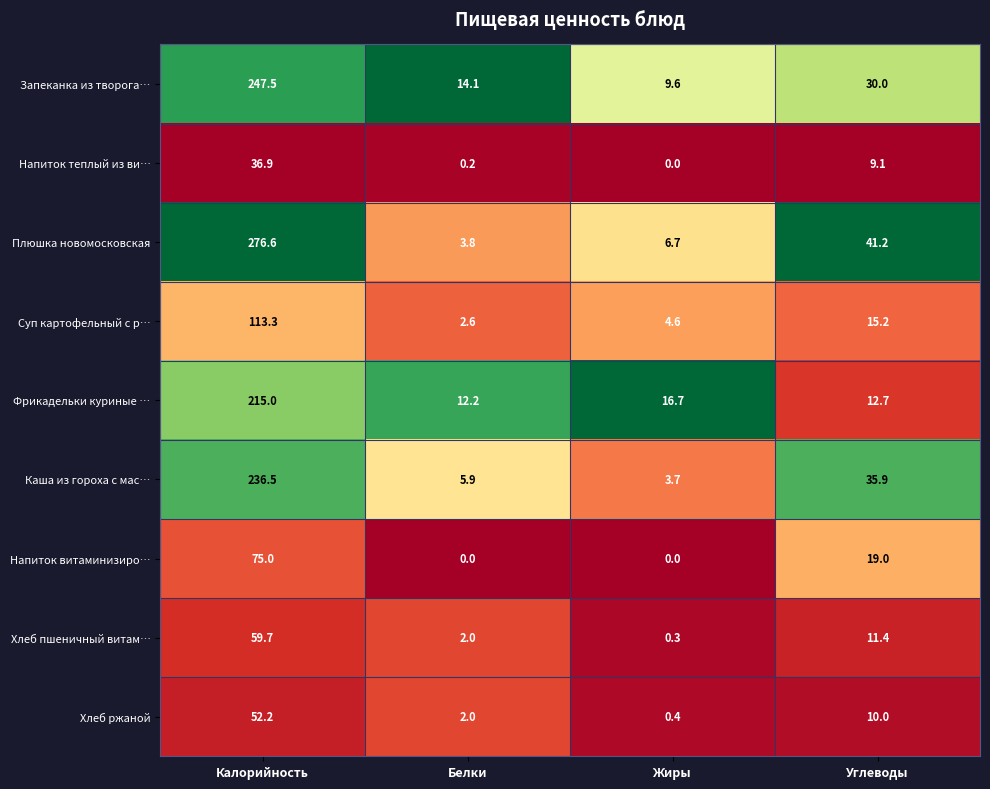

At which label does Хлеб ржаной reach its minimum?

Жиры